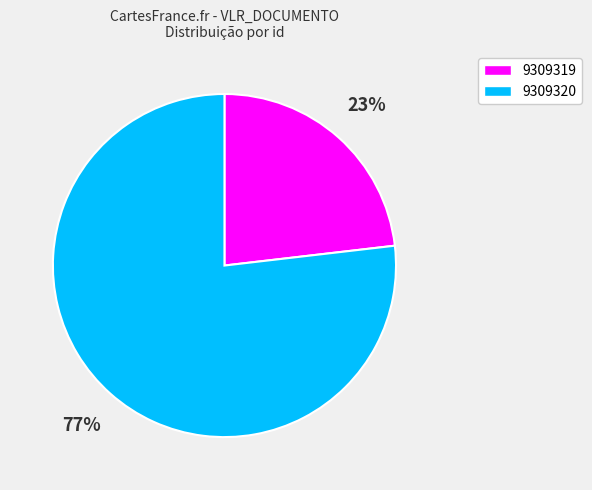

Is there a majority slice in this chart?

Yes